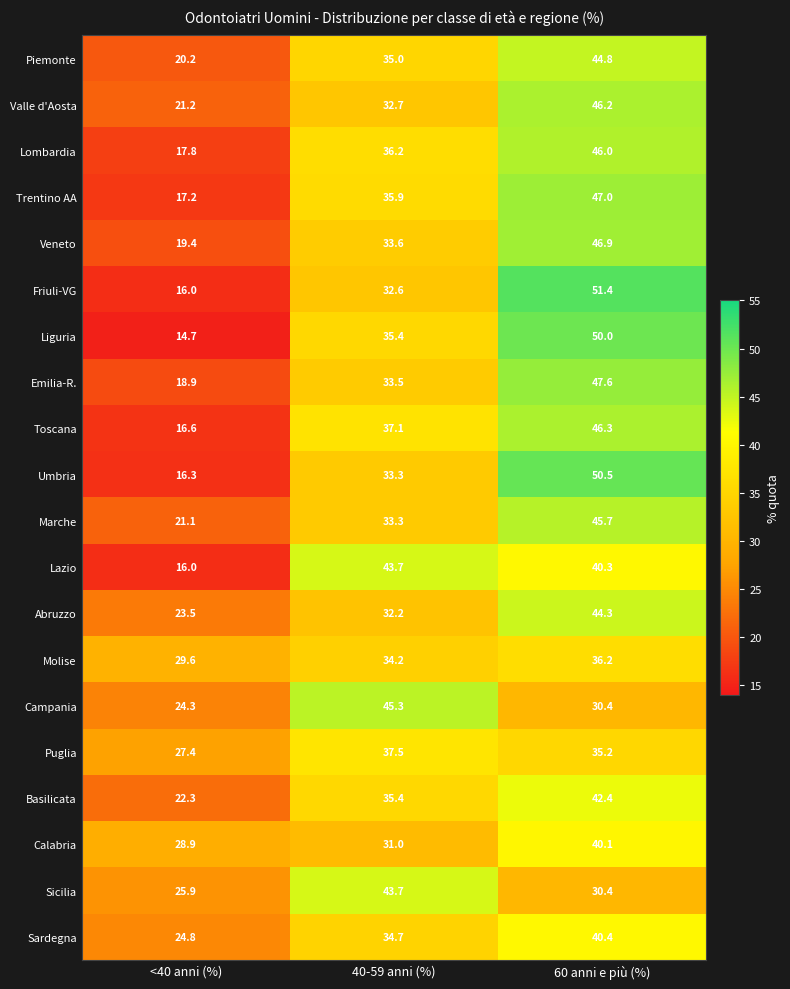

Which series has the widest spread of values?

Friuli-VG